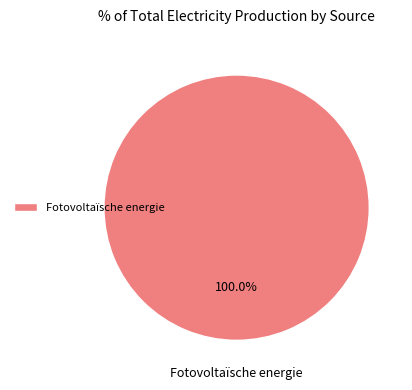

Which category accounts for the majority?

Fotovoltaïsche energie